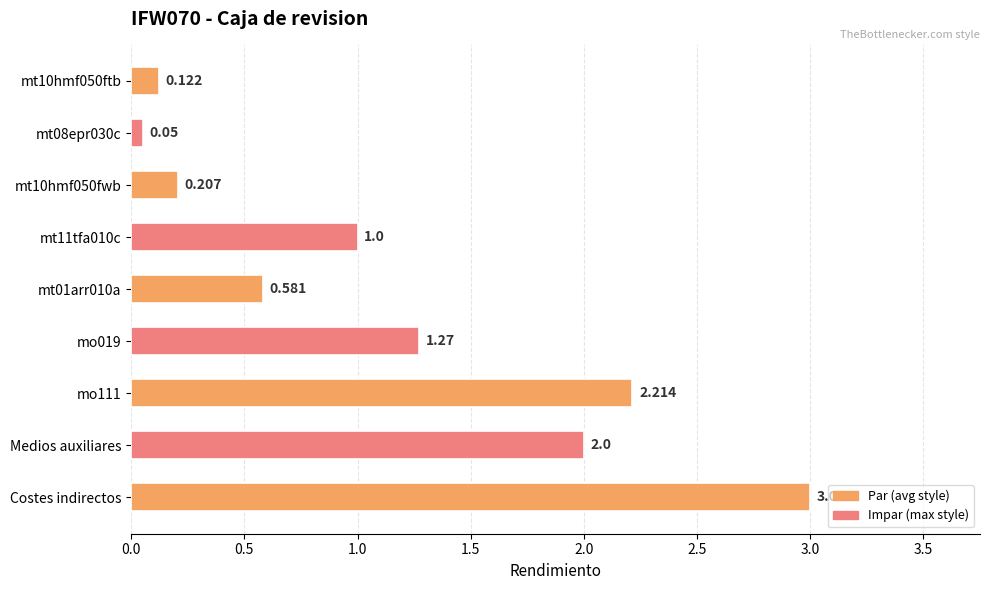

Does the chart contain stacked bars?

No